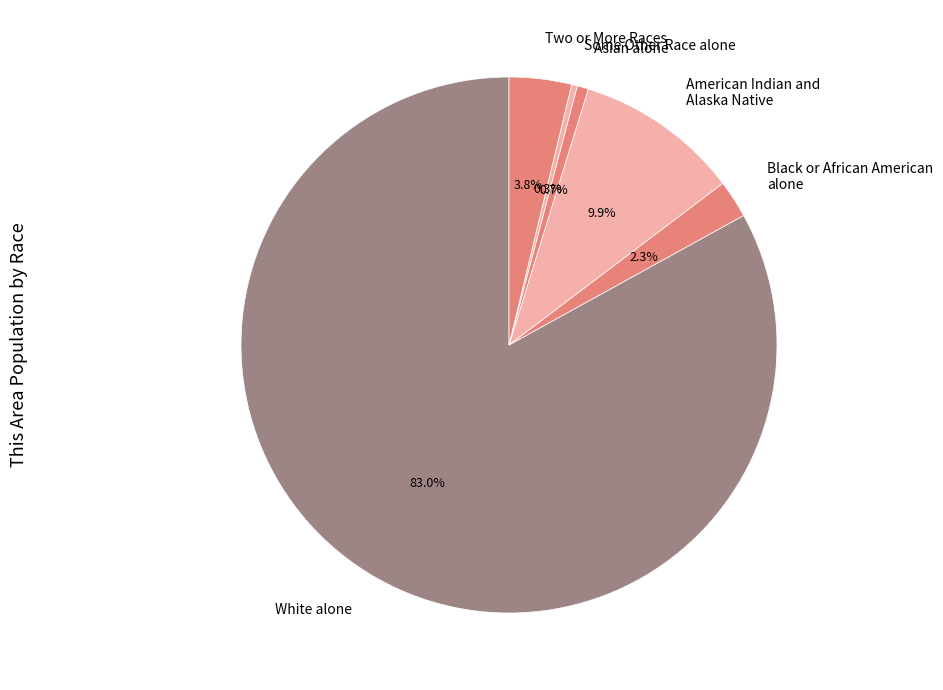

Is there a majority slice in this chart?

Yes